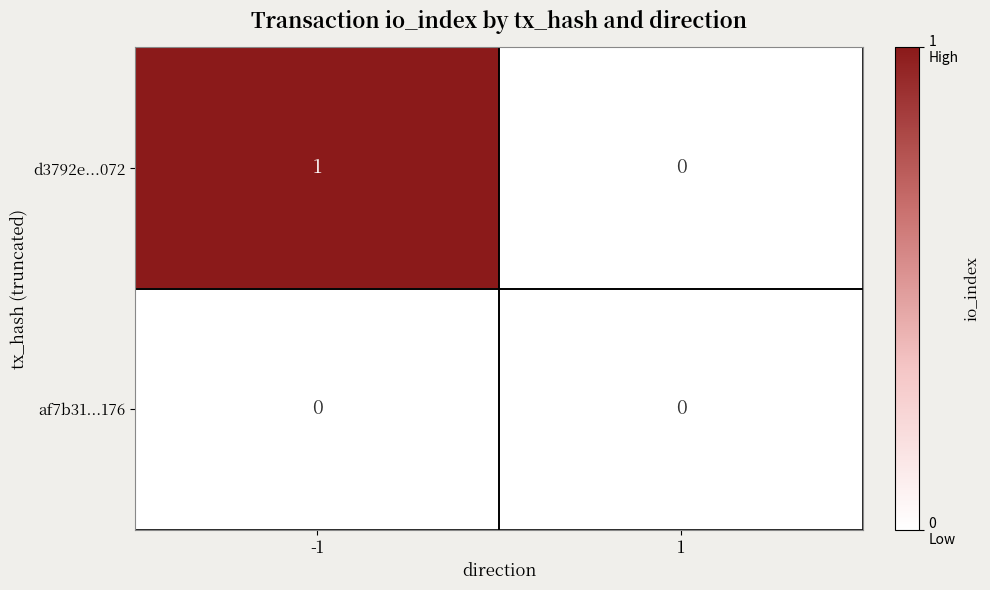

Which series has the largest total across all categories?

d3792e...072